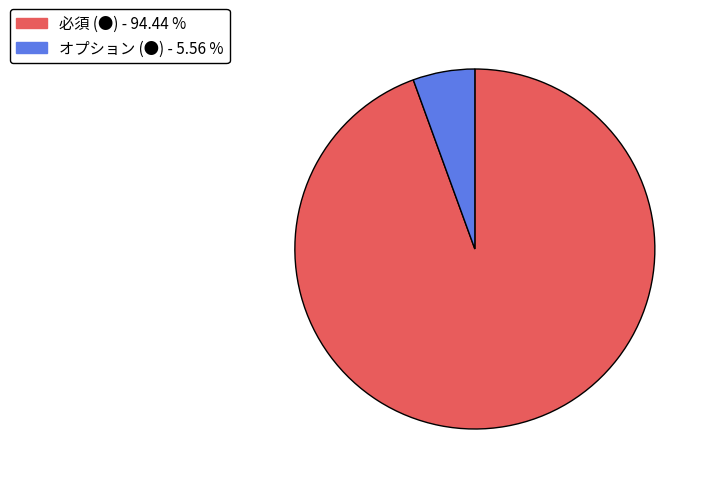

Is there a majority slice in this chart?

Yes